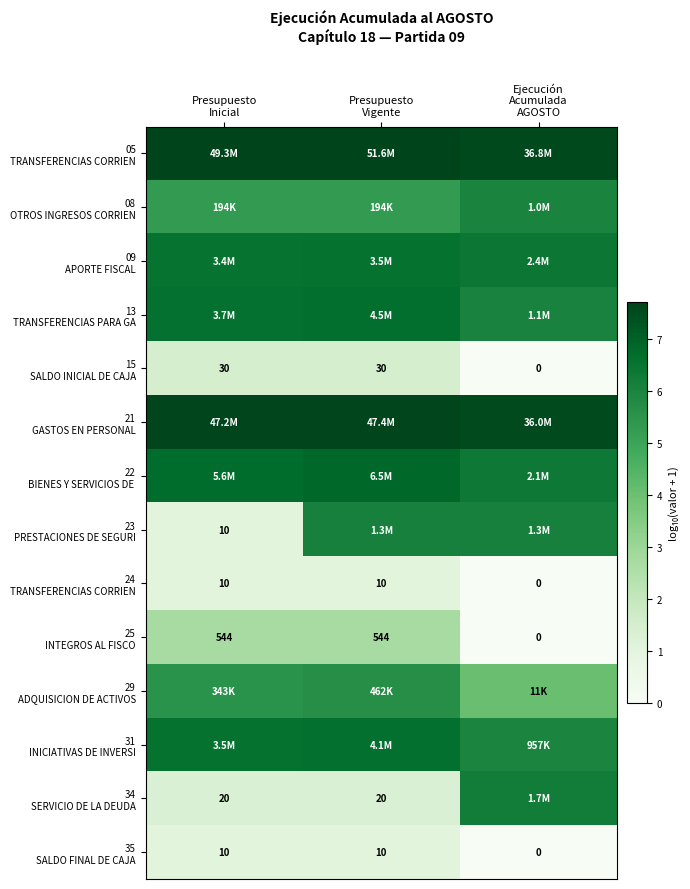

Which series has the largest total across all categories?

05 TRANSFERENCIAS CORRIEN